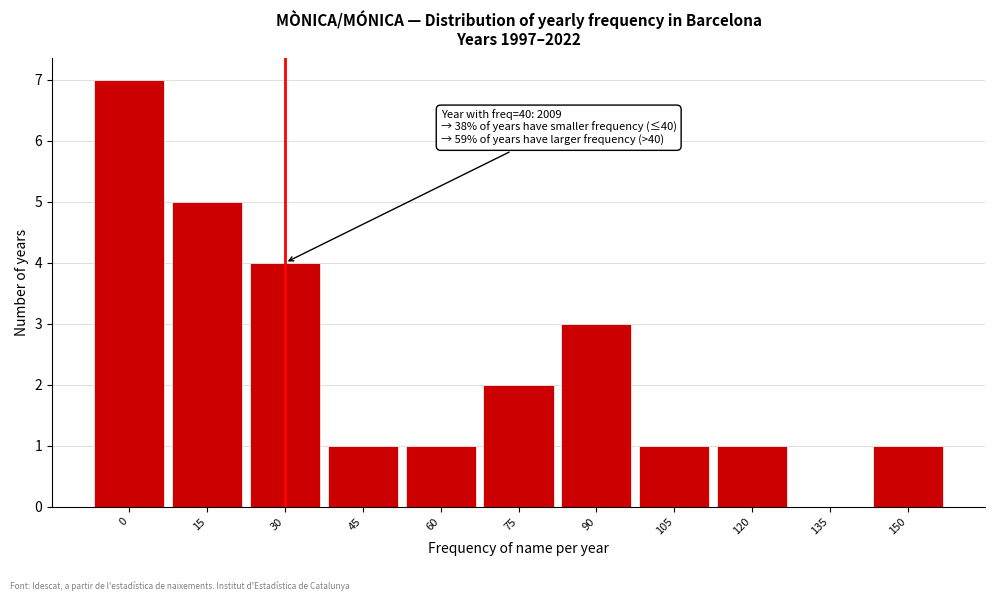

Reading left to right, list all the values displayed in this chart.

0=7	15=5	30=4	45=1	60=1	75=2	90=3	105=1	120=1	135=0	150=1